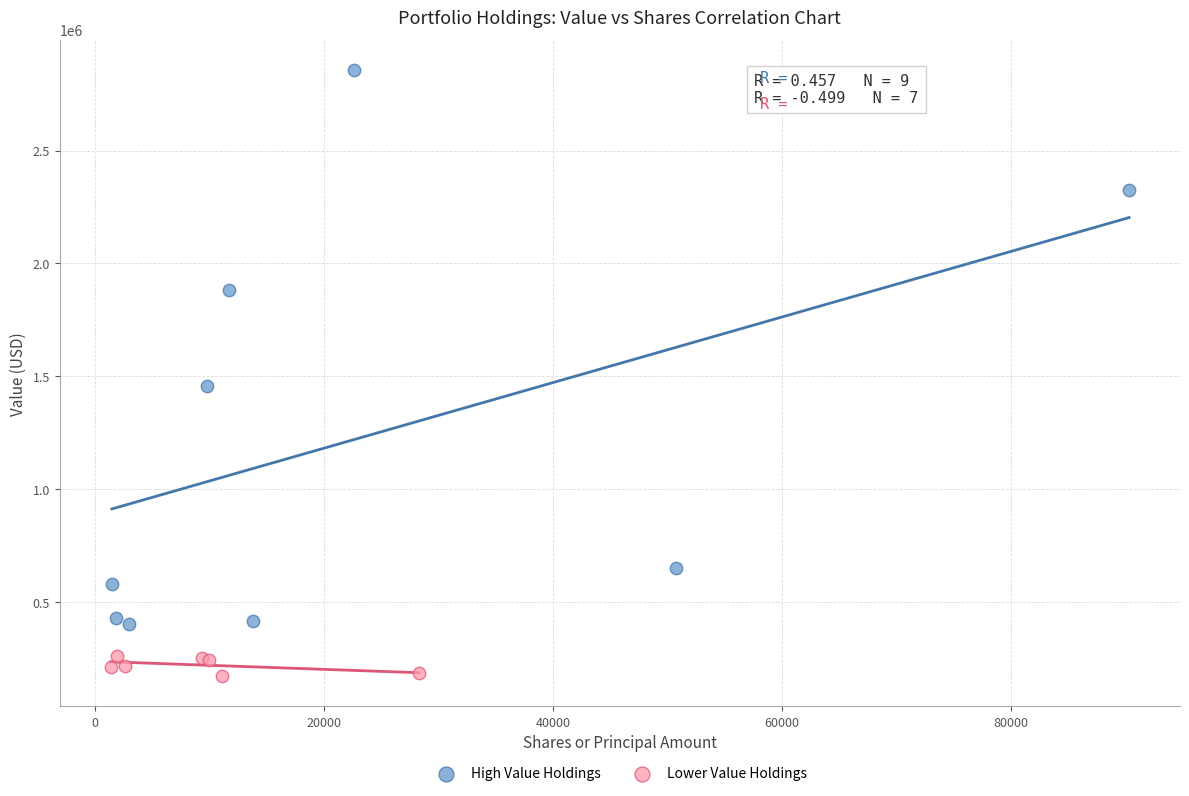

Which series has the largest Y range (max minus min)?

High Value Holdings